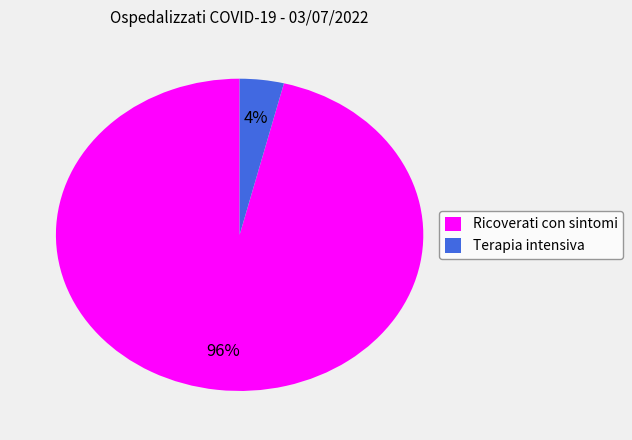

Does Terapia intensiva represent more than half of the total?

No